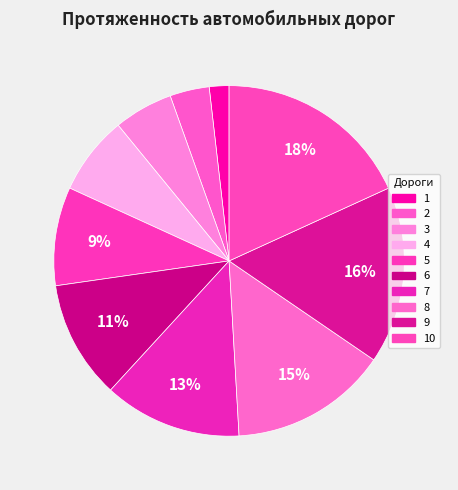

To the nearest percent, what is the combined percentage of 1 and 6?

13%